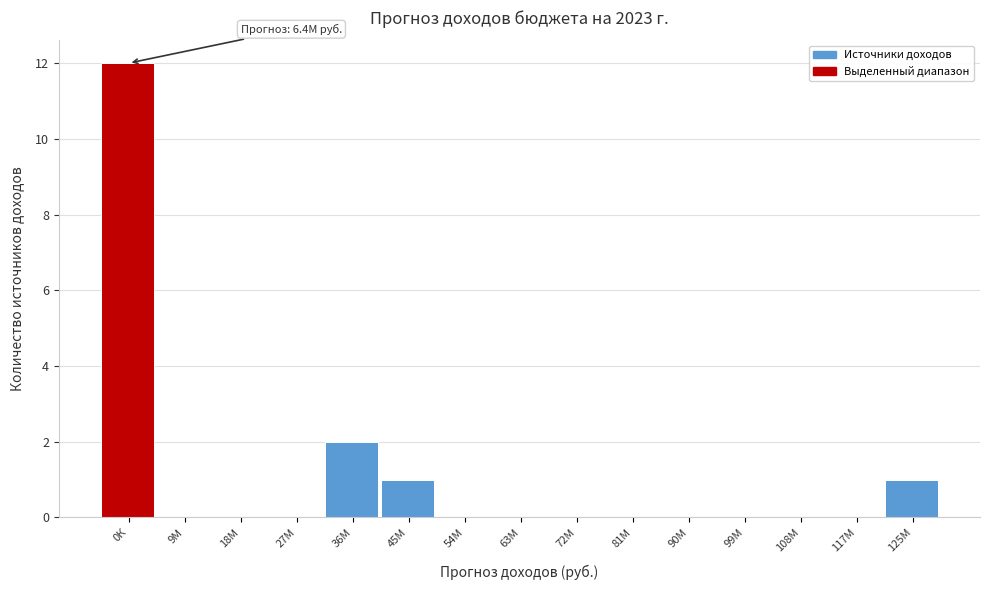

Reading right to left, extract all data points from this chart.

125М=1	117М=0	108М=0	99М=0	90М=0	81М=0	72М=0	63М=0	54М=0	45М=1	36М=2	27М=0	18М=0	9М=0	0К=12